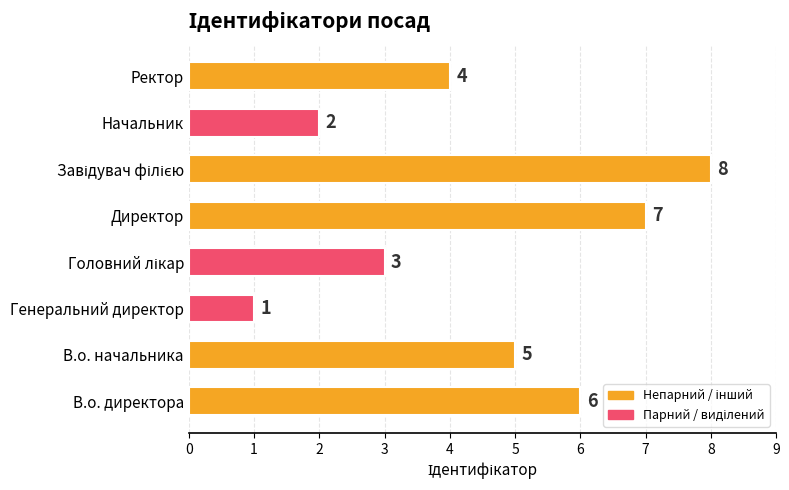

Which has a higher value, Директор or Начальник?

Директор